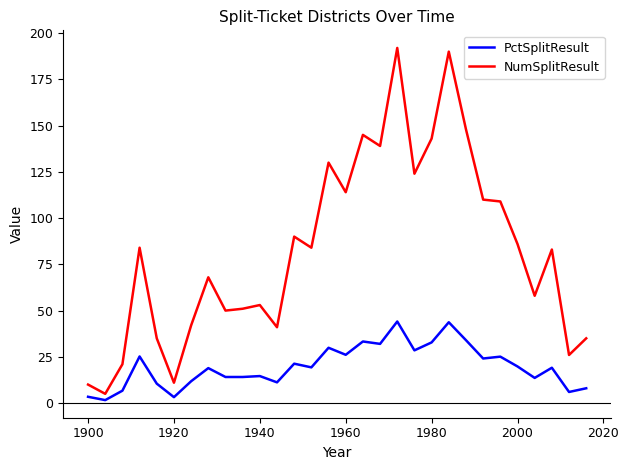

What is the difference between the maximum and minimum values in the NumSplitResult series?

187.0